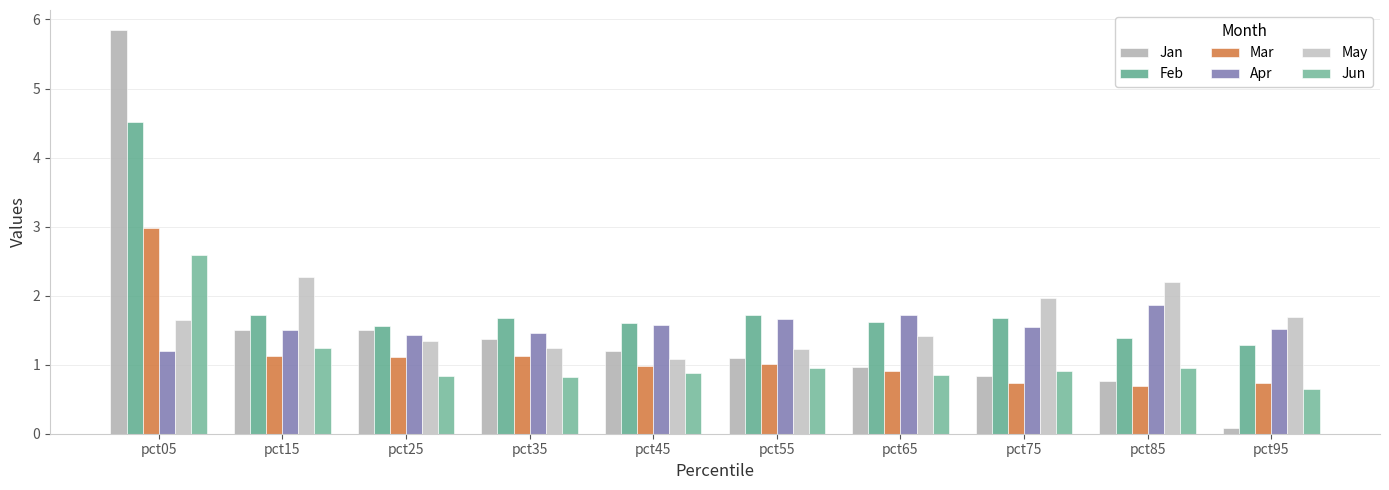

What is the difference between the maximum and minimum values in the Jun series?

1.9